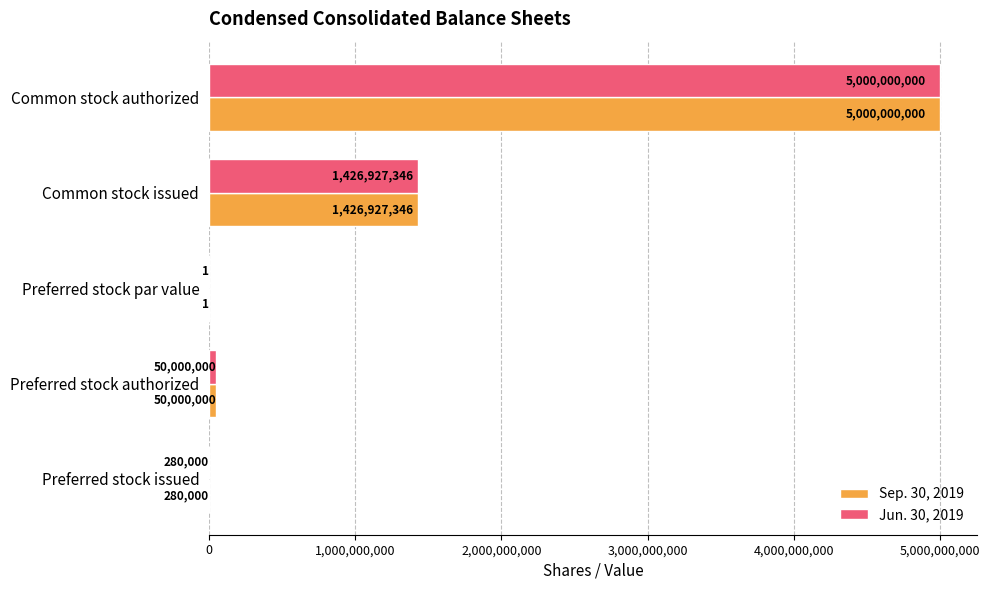

At which category is the sum across all series the highest?

Common stock authorized